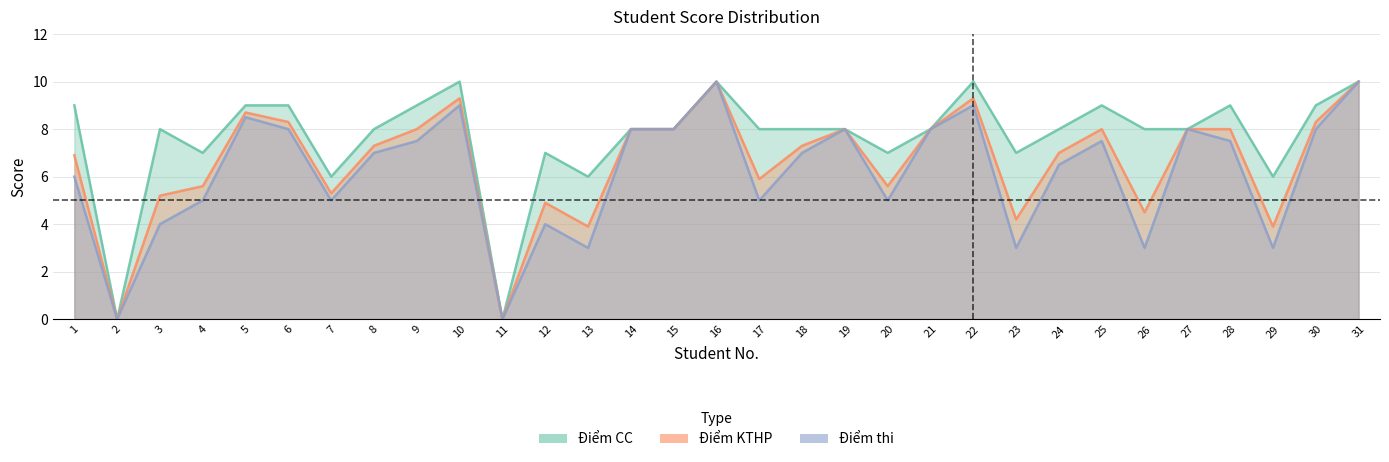

The value of Điểm KTHP at 5 is 2.8. True or false?

False